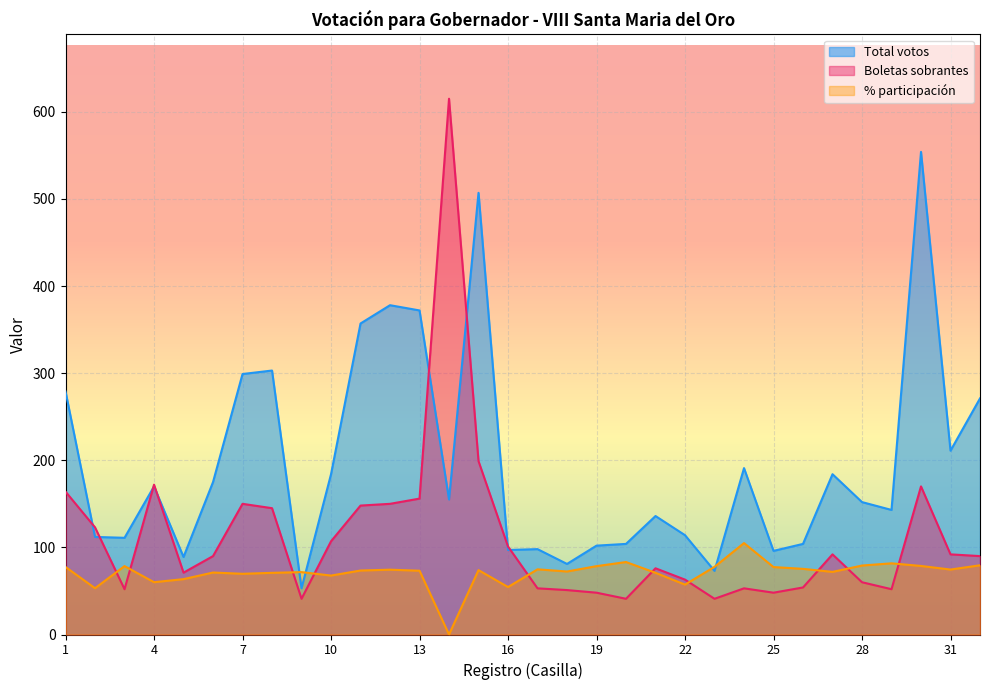

What is the sum of all Total votos values?

6255.0